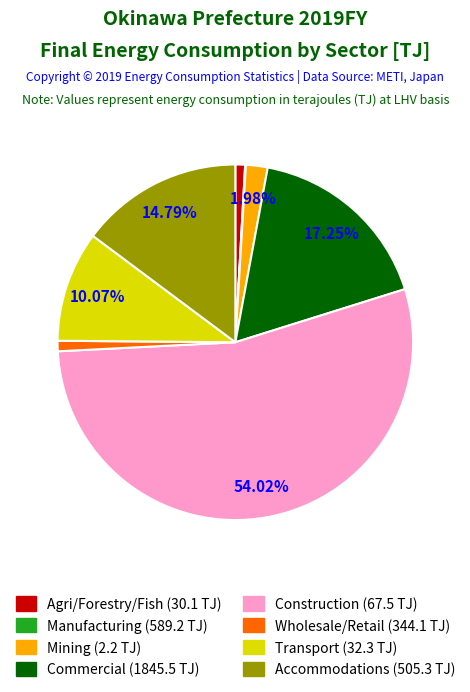

Does any single category account for the majority?

Yes